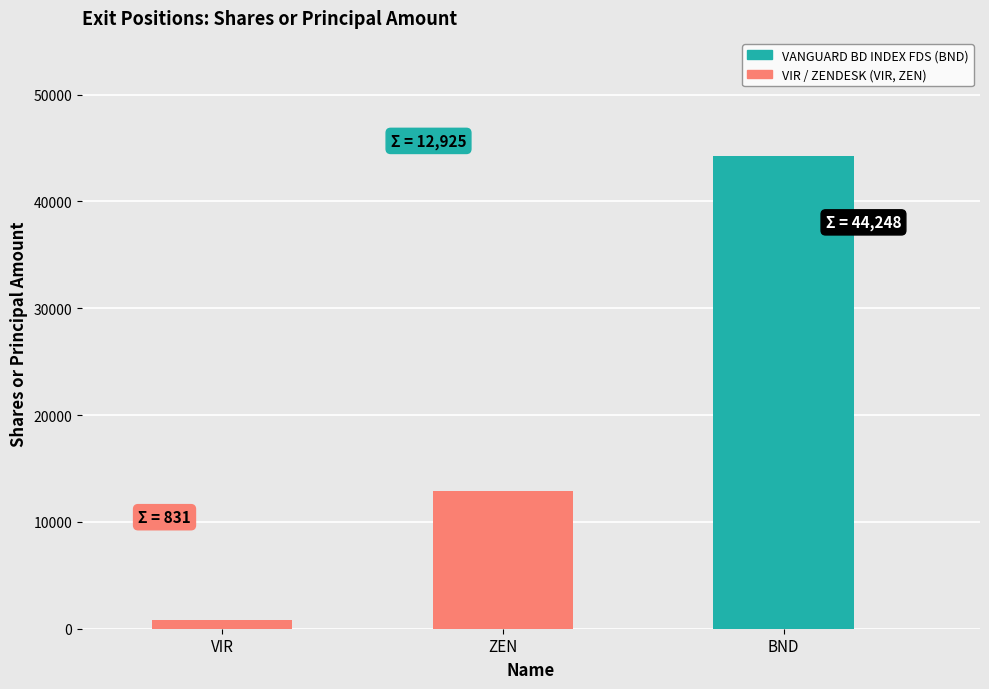

What is the sum of the values at ZEN and VIR?

13756